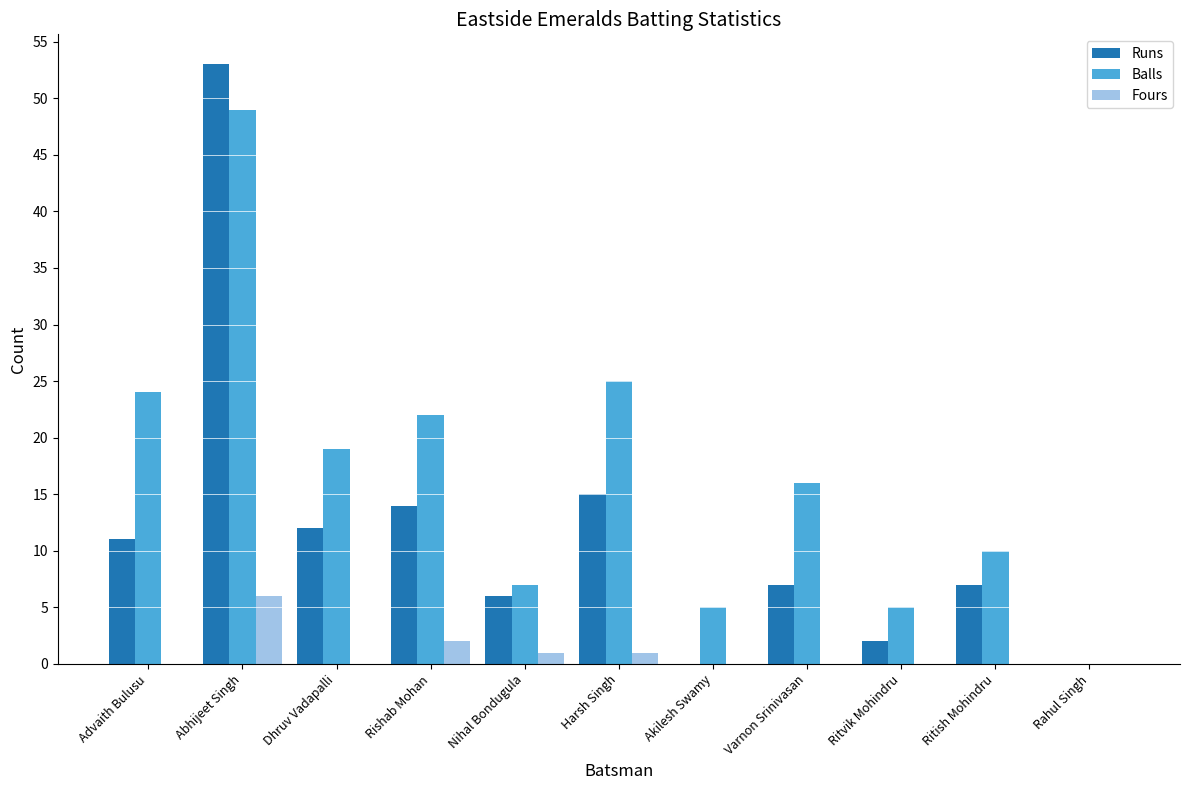

What is the sum of all Fours values?

10